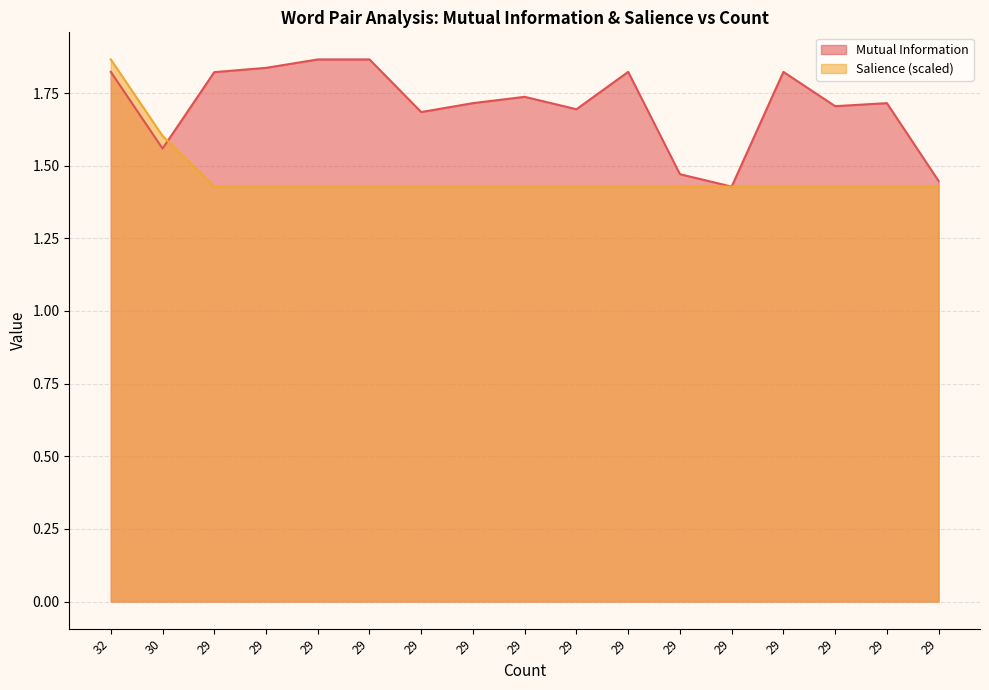

Reading left to right, list all the values displayed in this chart.

Mutual Information: 32=1.8	30=1.6	29=1.8	29=1.8	29=1.9	29=1.9	29=1.7	29=1.7	29=1.7	29=1.7	29=1.8	29=1.5	29=1.4	29=1.8	29=1.7	29=1.7	29=1.4
Salience: 32=1.9	30=1.6	29=1.4	29=1.4	29=1.4	29=1.4	29=1.4	29=1.4	29=1.4	29=1.4	29=1.4	29=1.4	29=1.4	29=1.4	29=1.4	29=1.4	29=1.4